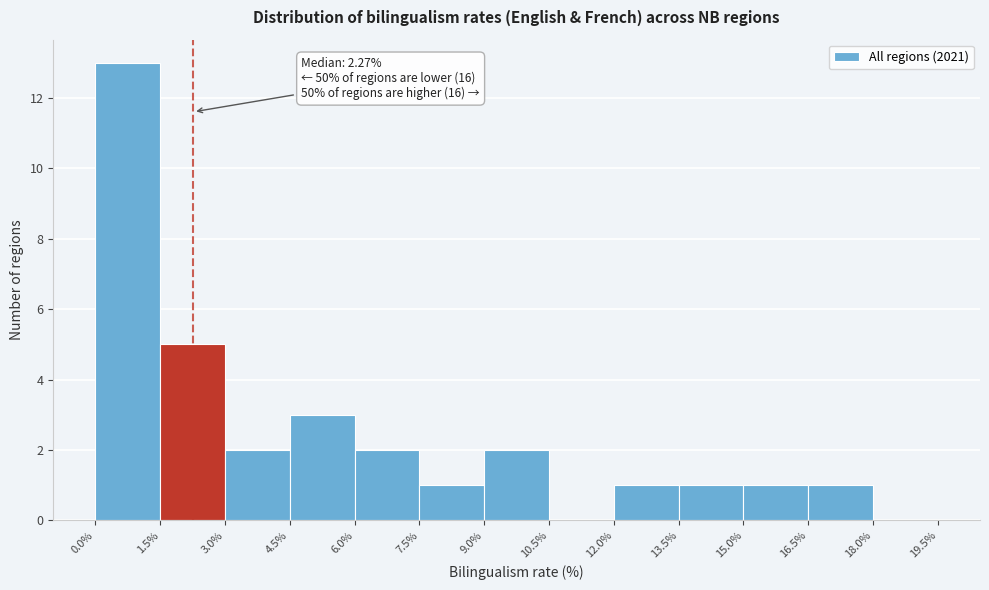

Over which range of the x-axis is the bar tallest?

0.0% to 1.5%